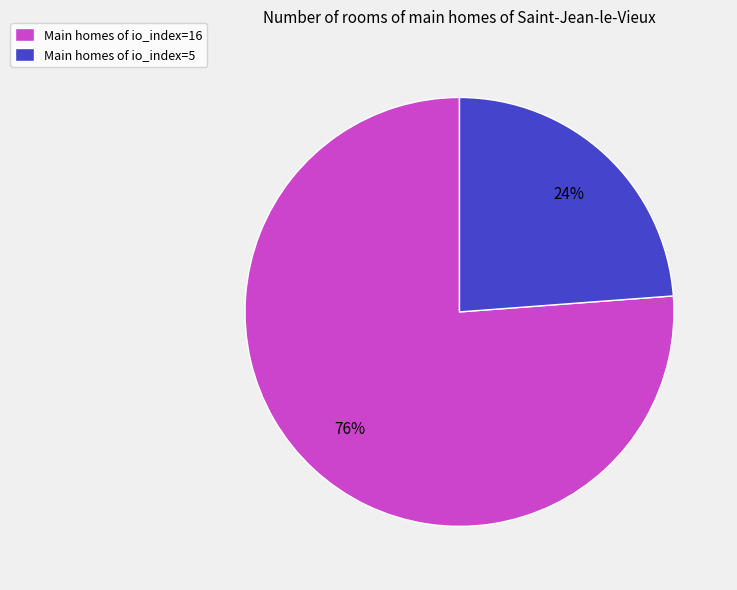

Is Main homes of io_index=16 the majority of the pie?

Yes